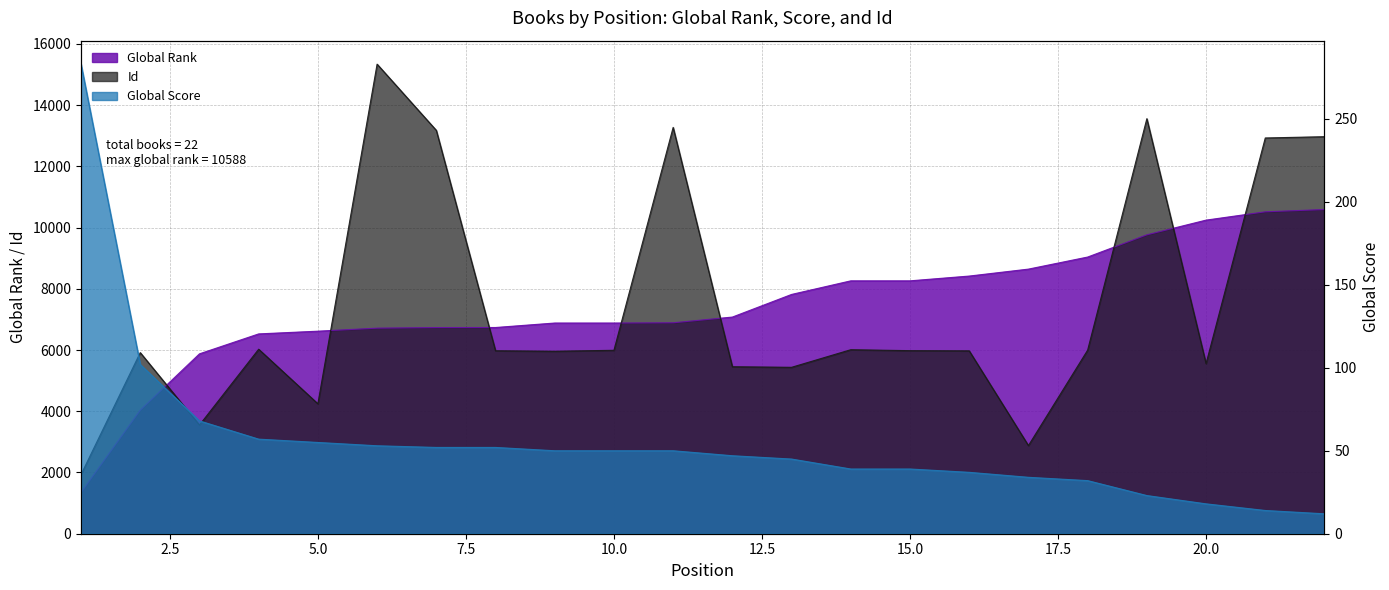

Reading right to left, extract all data points from this chart.

Global Rank: 22=10588	21=10514	20=10242	19=9762	18=9036	17=8642	16=8415	15=8259	14=8259	13=7815	12=7076	11=6889	10=6881	9=6881	8=6735	7=6733	6=6714	5=6615	4=6526	3=5875	2=4035	1=1347
Global Score: 22=12	21=14	20=18	19=23	18=32	17=34	16=37	15=39	14=39	13=45	12=47	11=50	10=50	9=50	8=52	7=52	6=53	5=55	4=57	3=68	2=102	1=283
Id: 22=12967	21=12925	20=5556	19=13555	18=5995	17=2879	16=5973	15=5979	14=6010	13=5435	12=5454	11=13270	10=5991	9=5960	8=5976	7=13174	6=15336	5=4244	4=6026	3=3550	2=5915	1=1933